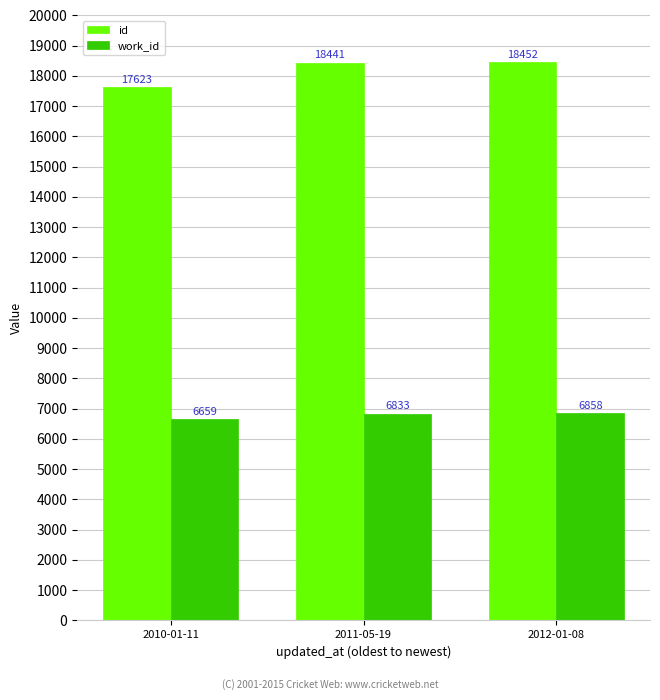

What is the difference between the highest and lowest values at 2011-05-19?

11608